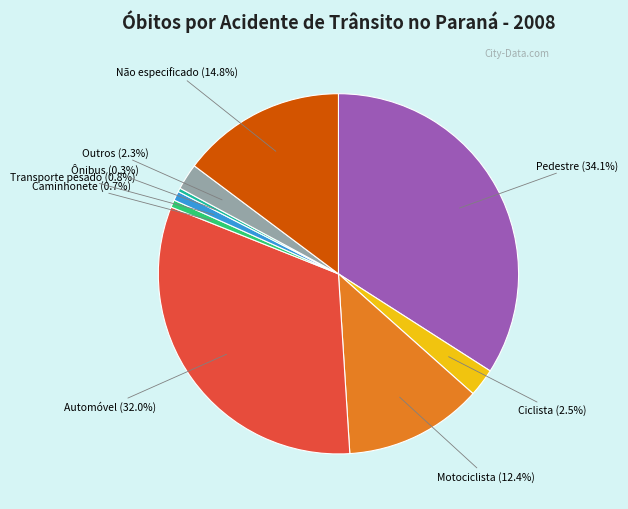

Does any single category account for the majority?

No